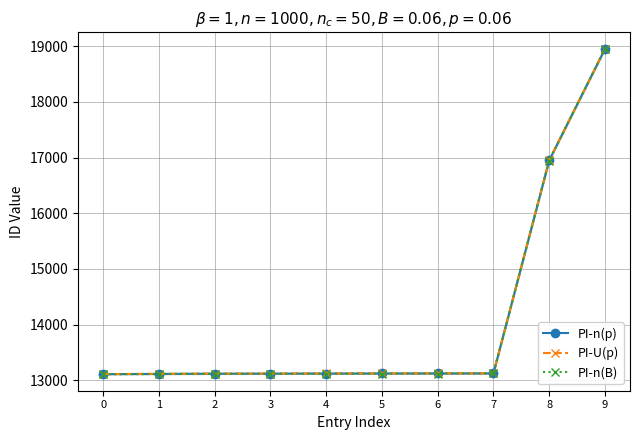

Between 0 and 1, which is larger?

1